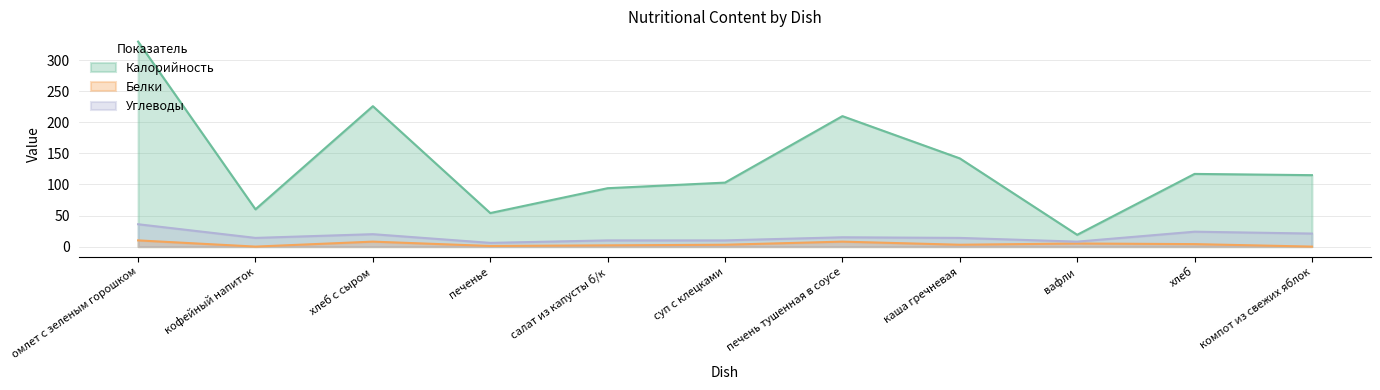

Reading left to right, what are all the values shown in this chart?

Калорийность: омлет с зеленым горошком=330	кофейный напиток=60	хлеб с сыром=226	печенье=54	салат из капусты б/к=94	суп с клецками=103	печень тушенная в соусе=210	каша гречневая=142	вафли=19	хлеб=117	компот из свежих яблок=115
Белки: омлет с зеленым горошком=10	кофейный напиток=0	хлеб с сыром=8	печенье=1	салат из капусты б/к=2	суп с клецками=3	печень тушенная в соусе=8	каша гречневая=3	вафли=5	хлеб=4	компот из свежих яблок=0
Углеводы: омлет с зеленым горошком=36	кофейный напиток=14	хлеб с сыром=20	печенье=6	салат из капусты б/к=10	суп с клецками=10	печень тушенная в соусе=15	каша гречневая=14	вафли=8	хлеб=24	компот из свежих яблок=21